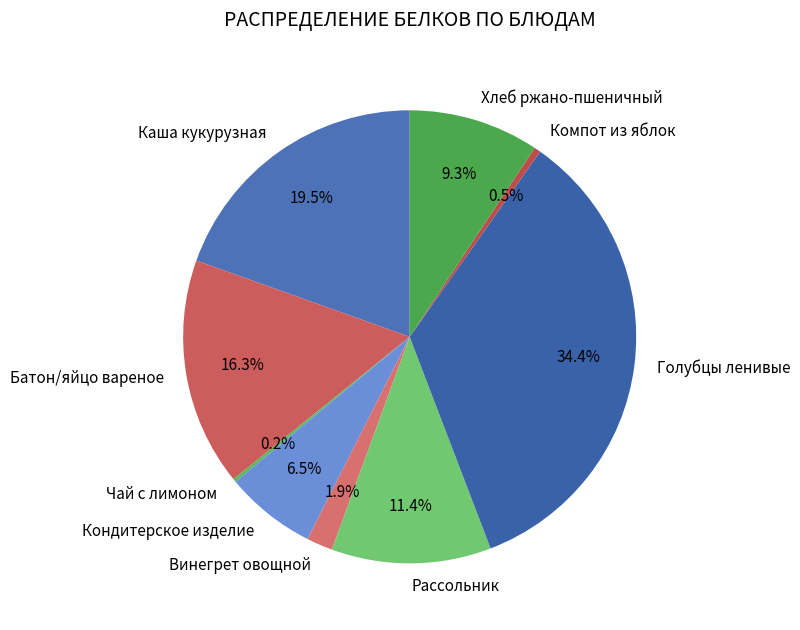

What is the ratio of the value at Хлеб ржано-пшеничный to the value at Каша кукурузная?

0.5